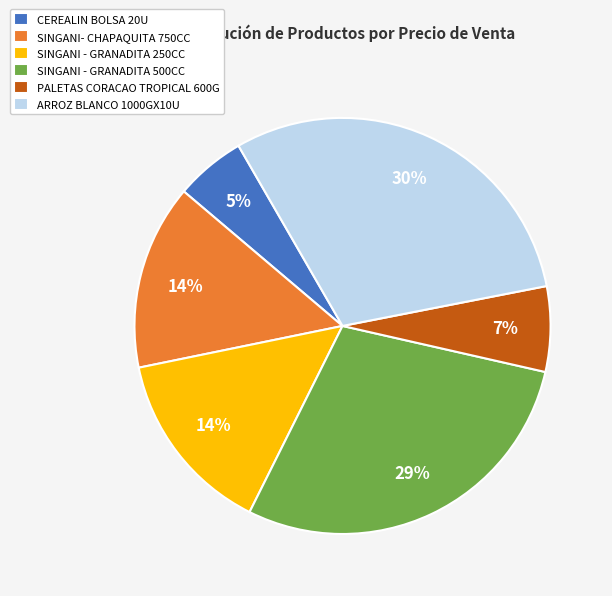

Does SINGANI- CHAPAQUITA 750CC represent more than half of the total?

No